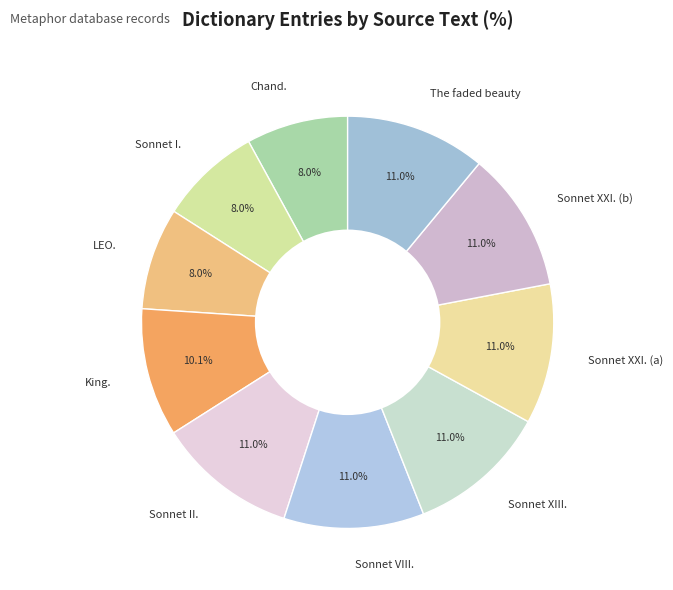

Between Sonnet XXI. (b) and LEO., which is larger?

Sonnet XXI. (b)